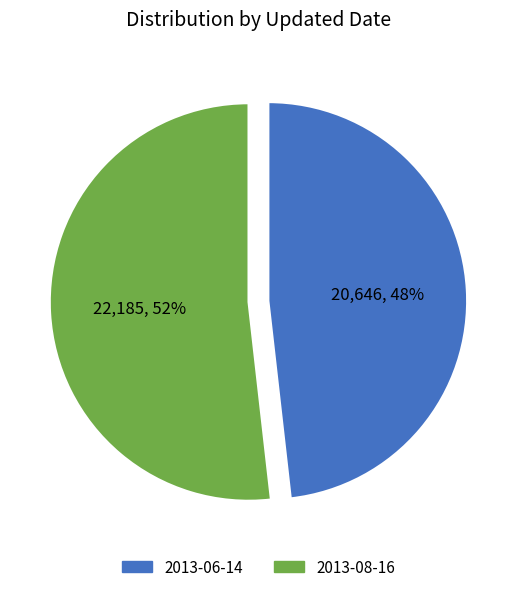

Rank the categories by value from highest to lowest.

2013-08-16, 2013-06-14